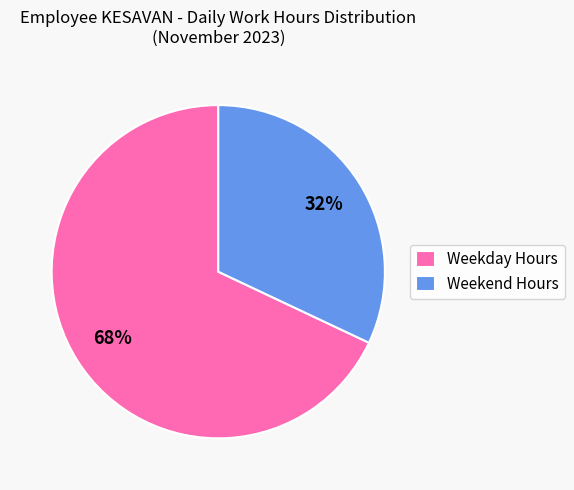

Rank the categories by value from lowest to highest.

Weekend Hours, Weekday Hours